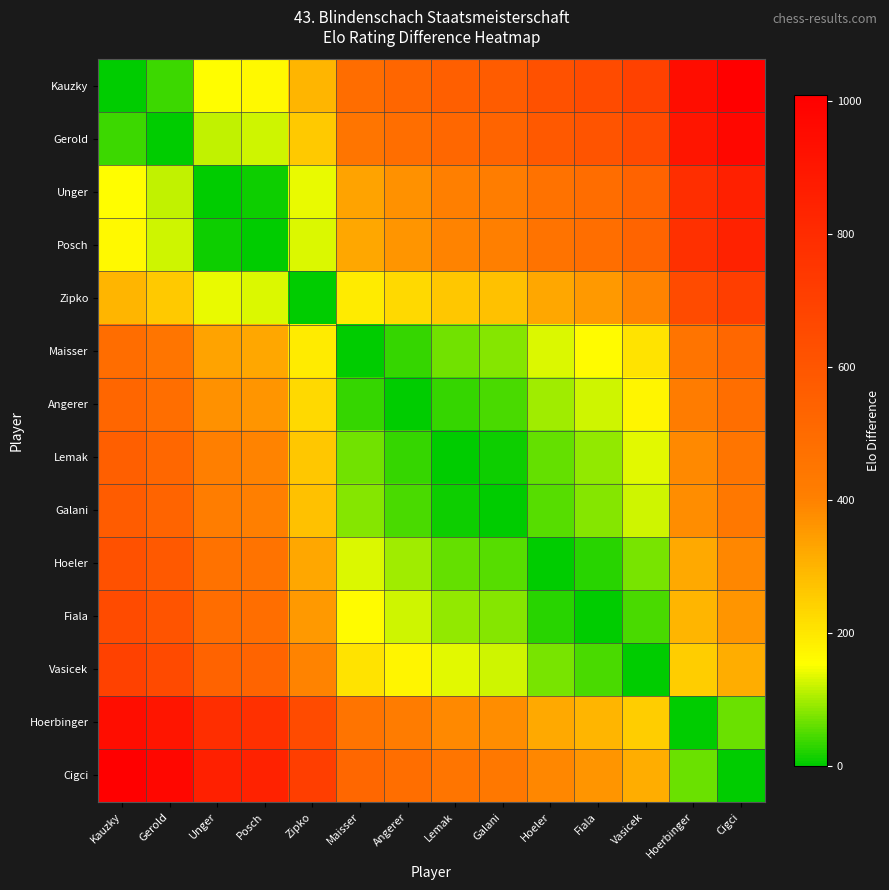

Which has a higher value, Unger or Posch?

Posch